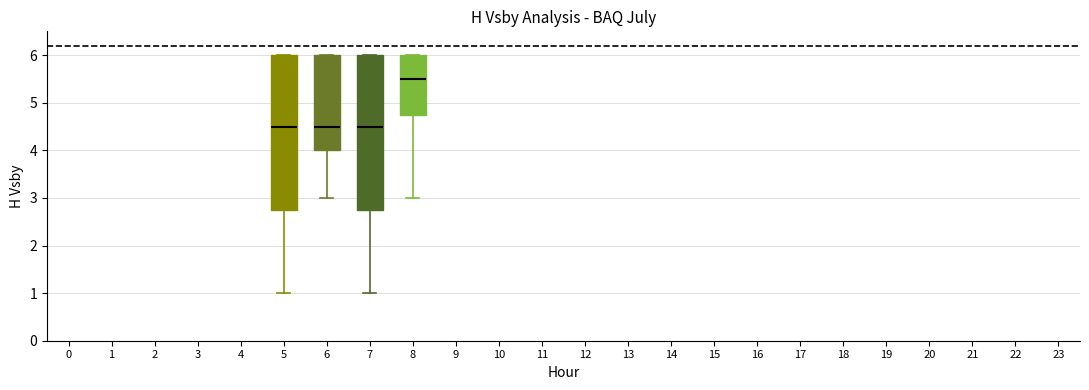

Reading left to right, transcribe this box plot: for each box, give where its median line is, the range the box spans, and where its two whiskers end, as read against the y-axis. The values are not printed on the chart, so give them approximately, as read against the axis.

5: median 4.5, box 2.8 to 6.0, whiskers 1.0 to 6.0
6: median 4.5, box 4.0 to 6.0, whiskers 3.0 to 6.0
7: median 4.5, box 2.8 to 6.0, whiskers 1.0 to 6.0
8: median 5.5, box 4.8 to 6.0, whiskers 3.0 to 6.0